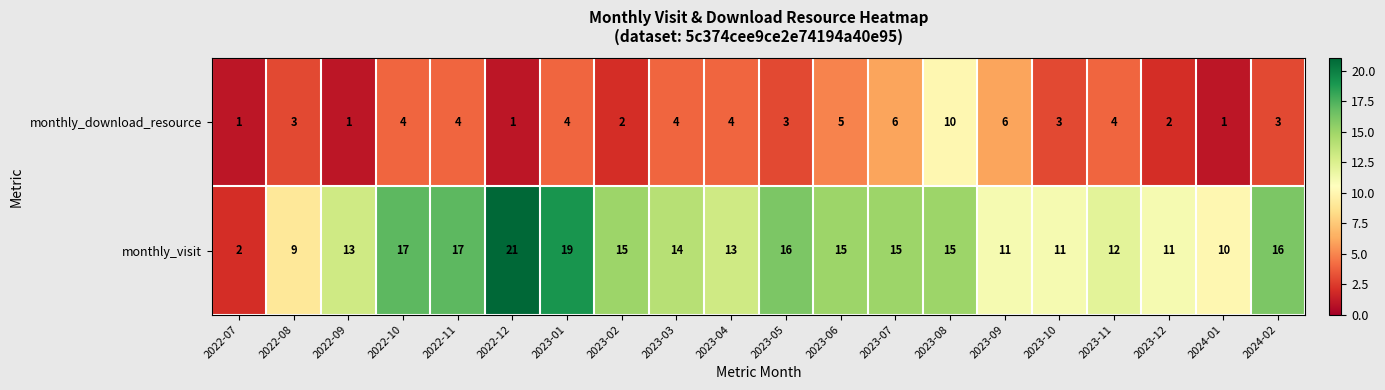

What is the sum of the monthly_download_resource values at 2023-05 and 2023-02?

5